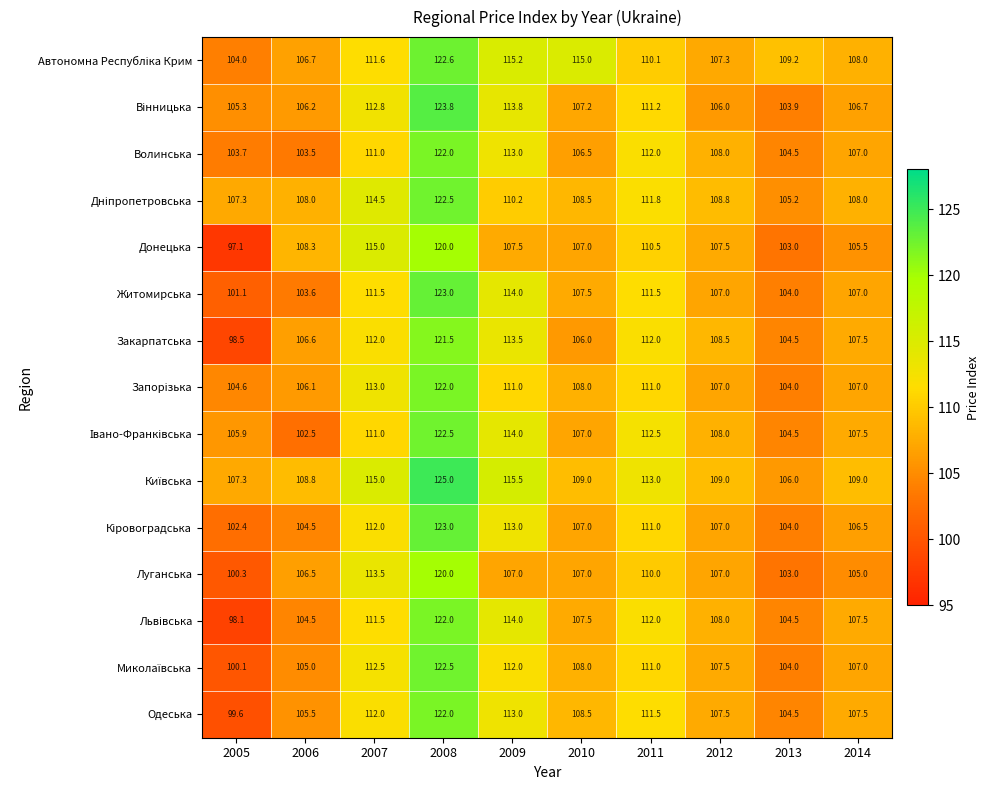

Is it true that Луганська equals 154.4 at 2010?

False